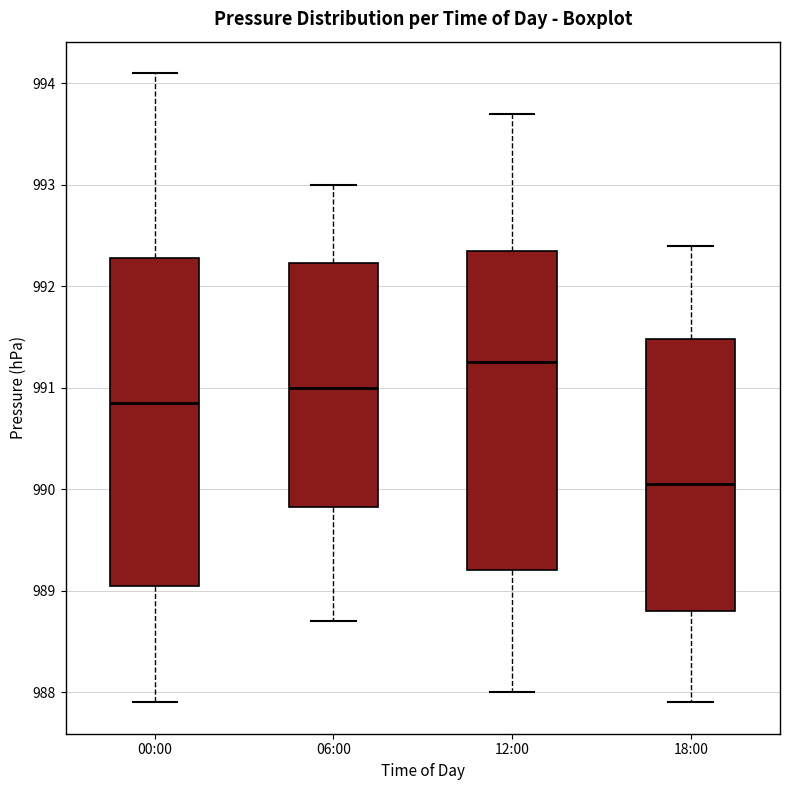

Reading left to right, read every box against the y-axis: the position of its median line, the range the box covers, and the ends of its whiskers. The values are not printed on the chart, so give them approximately, as read against the axis.

00:00: median 990.9, box 989.1 to 992.3, whiskers 987.9 to 994.1
06:00: median 991.0, box 989.8 to 992.2, whiskers 988.7 to 993.0
12:00: median 991.3, box 989.2 to 992.4, whiskers 988.0 to 993.7
18:00: median 990.1, box 988.8 to 991.5, whiskers 987.9 to 992.4